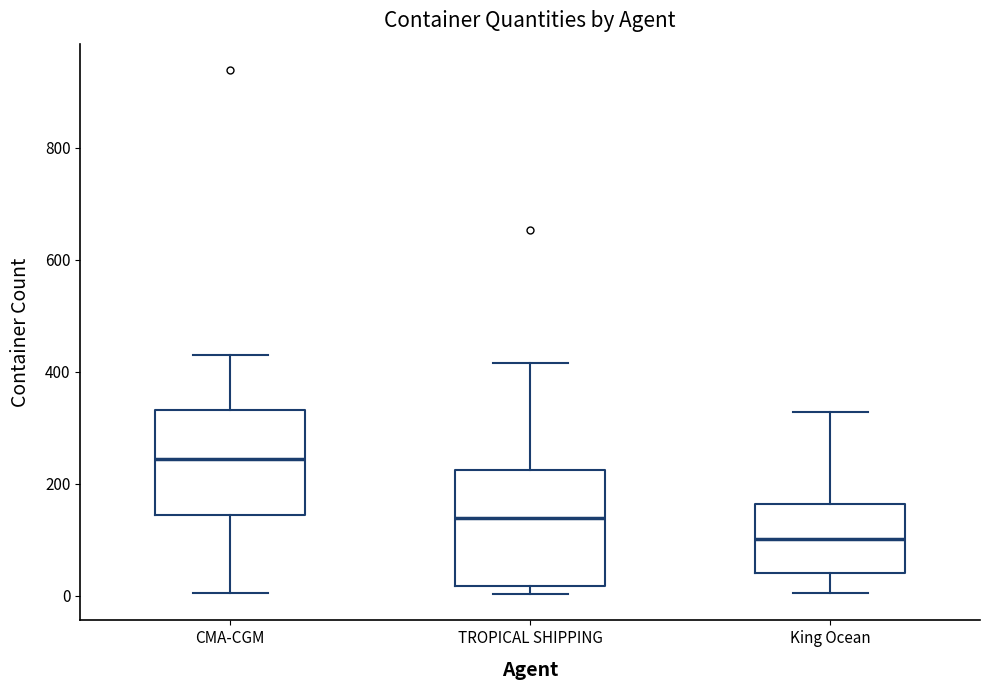

Which box's median line is the highest?

CMA-CGM